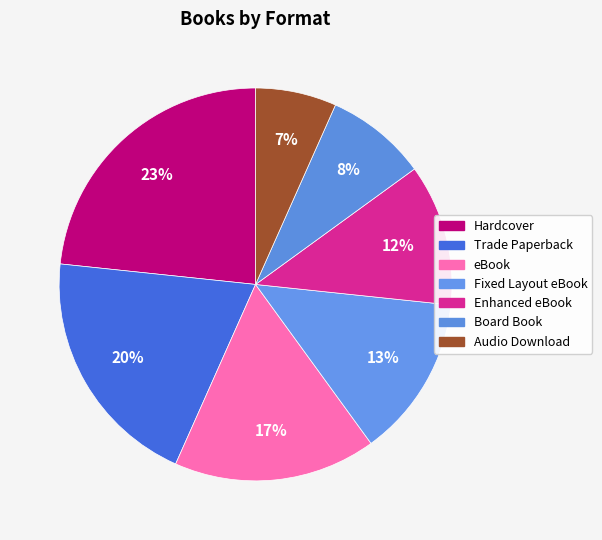

Is eBook the majority of the pie?

No